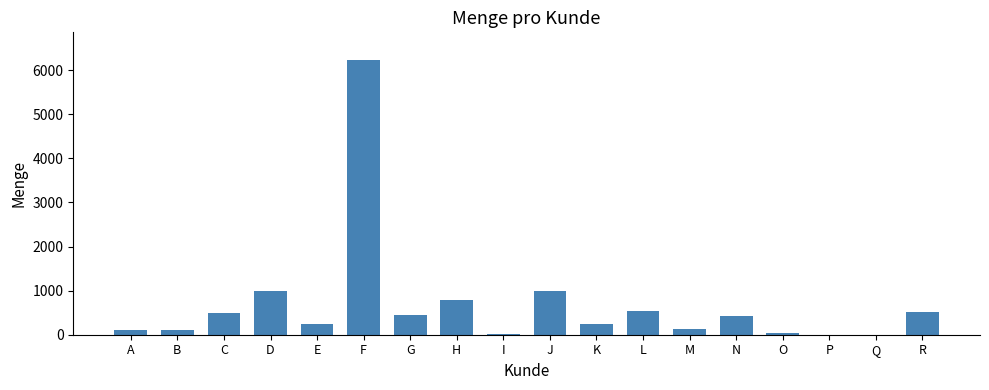

How many distinct data groups are displayed?

1